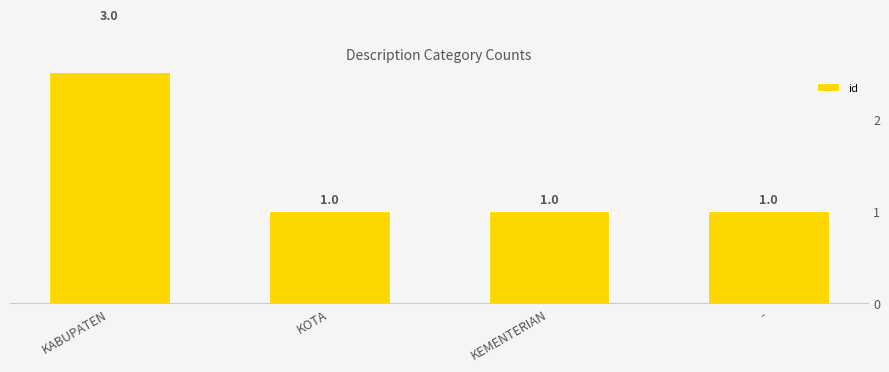

What is the difference between the values at - and KABUPATEN?

2